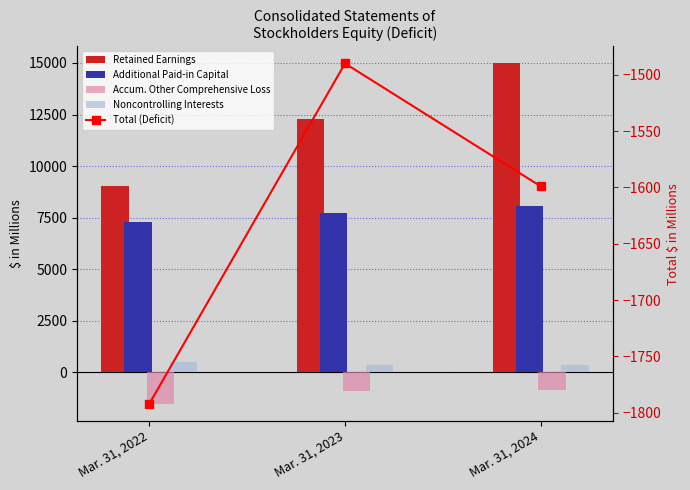

What is the difference between the maximum and minimum values in the Additional Paid-in Capital series?

773